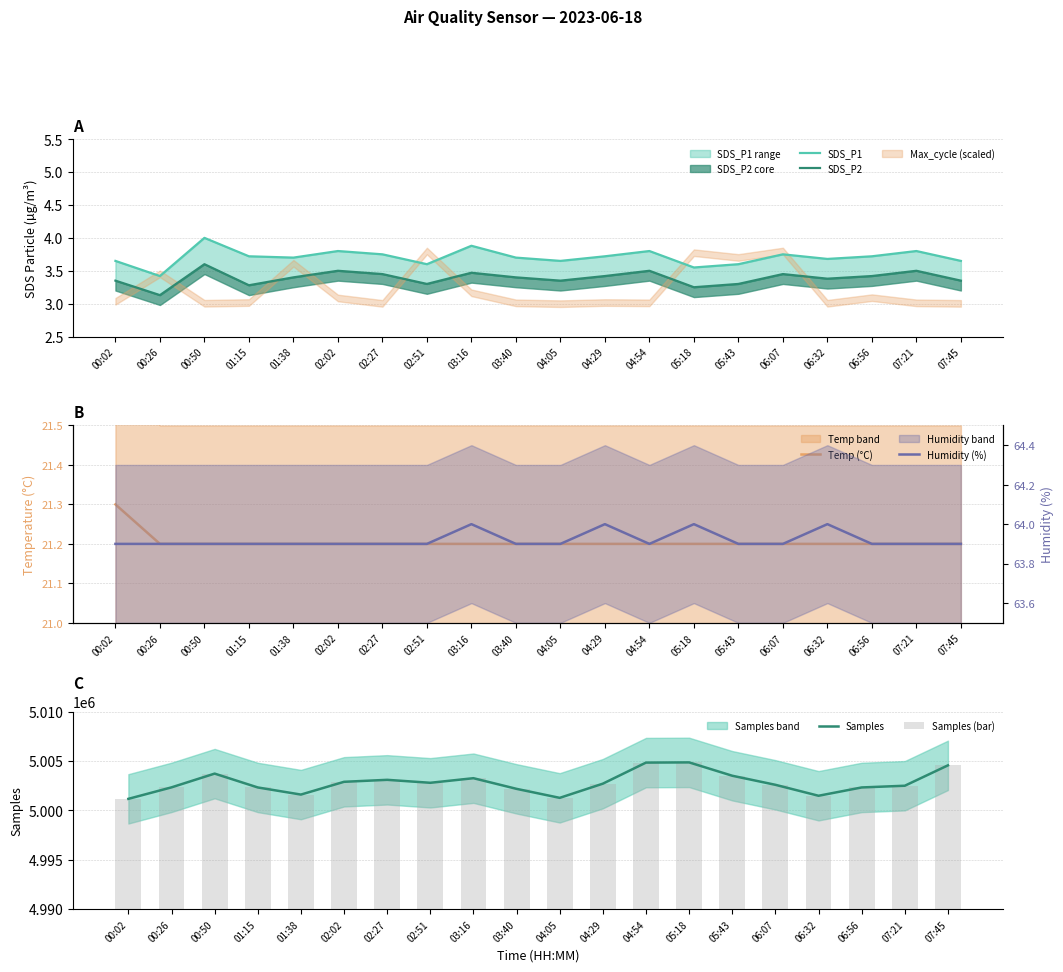

Does the chart contain any negative values?

No